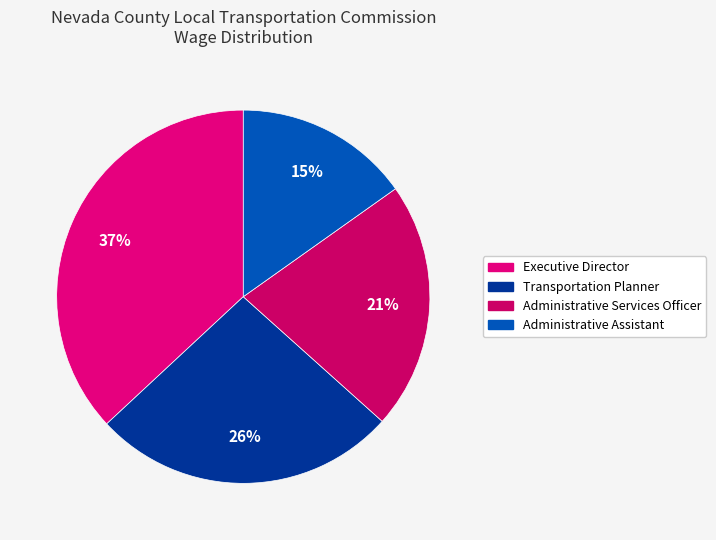

The Executive Director slice represents 43% of the pie. True or false?

False